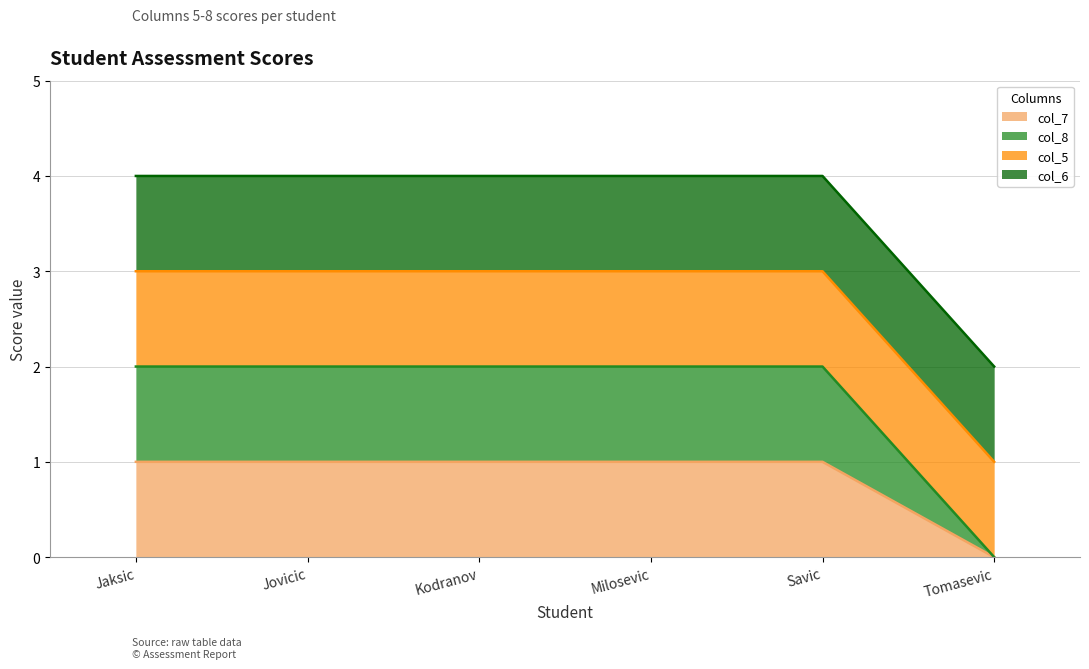

What is the maximum value for col_7?

1